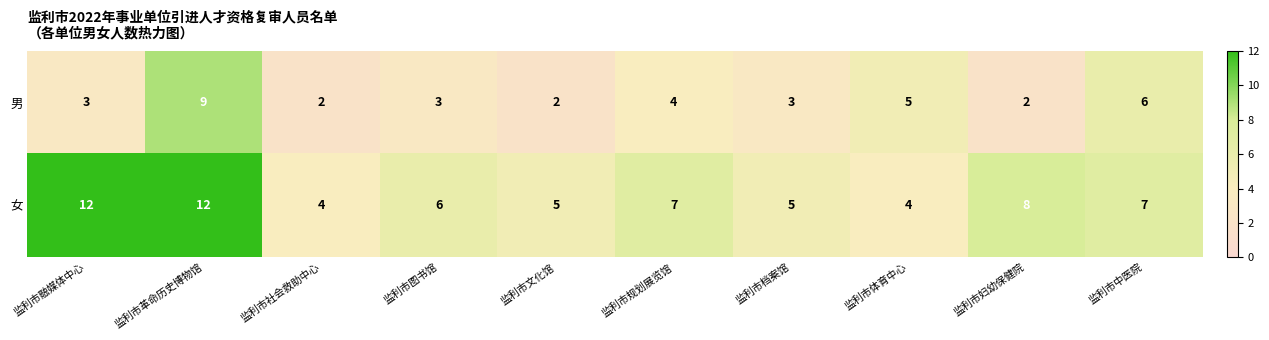

Which series has the largest range (max minus min)?

女